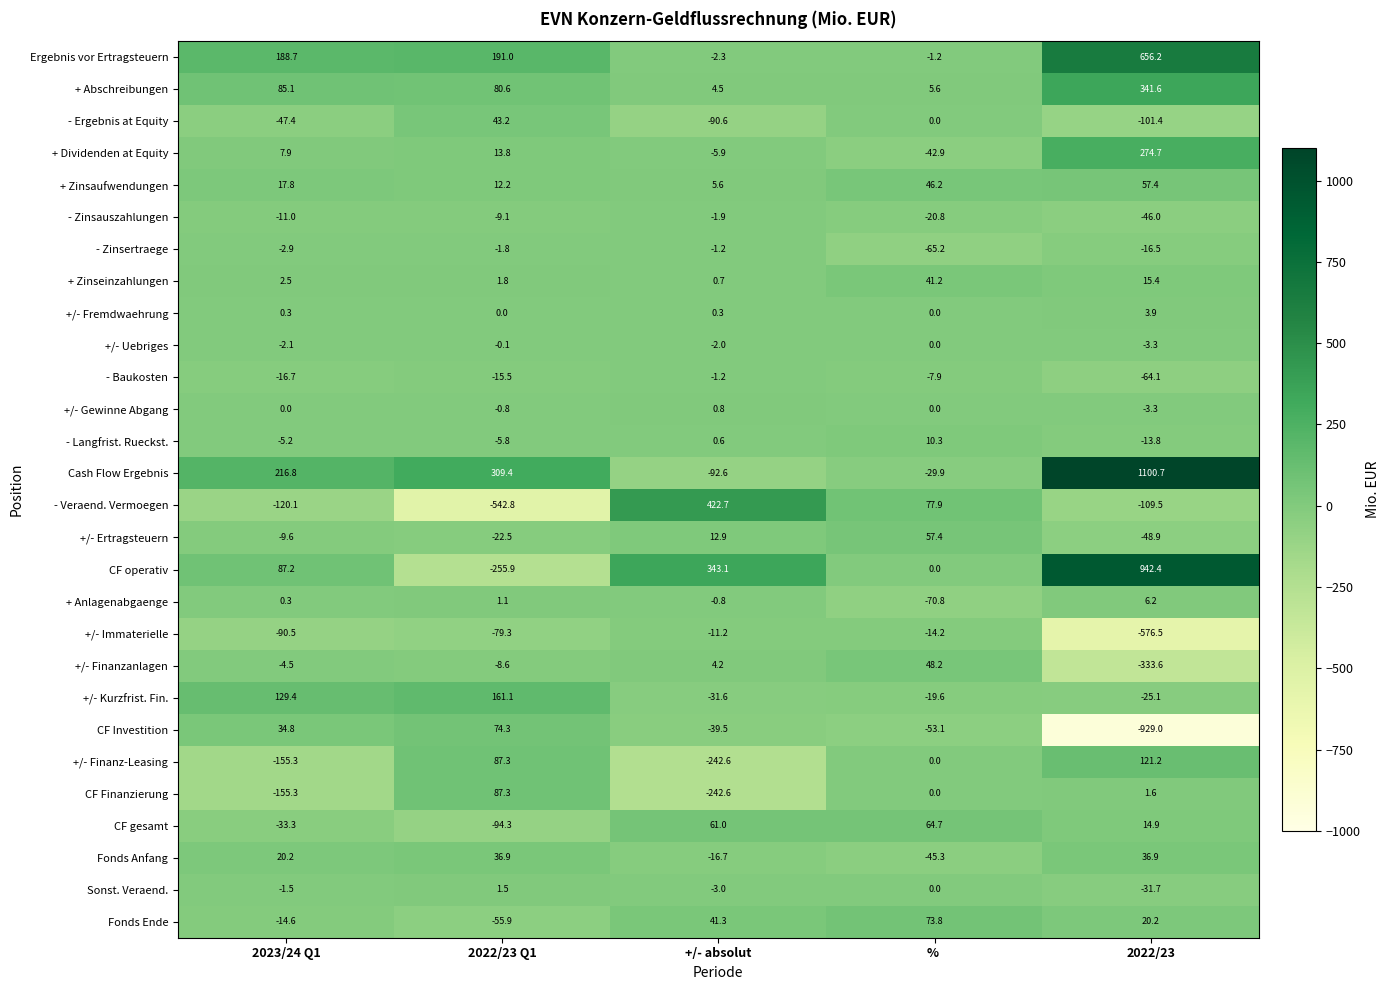

At which label does CF Investition first exceed -39?

2023/24 Q1